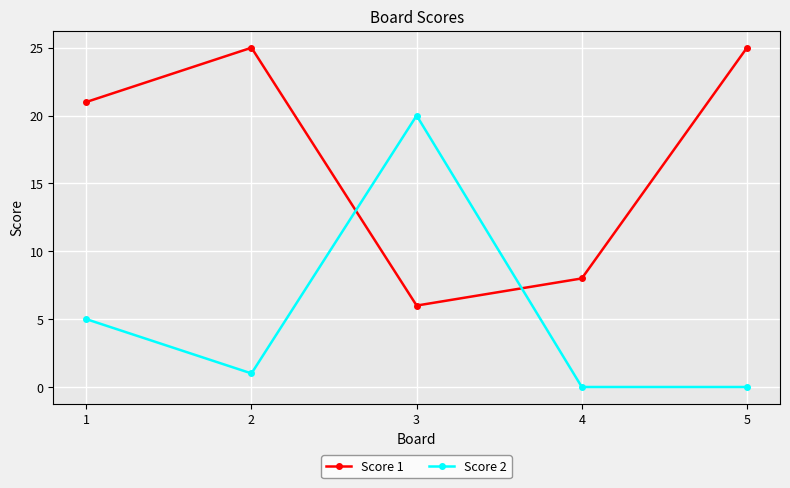

What is the maximum value shown in the chart?

25